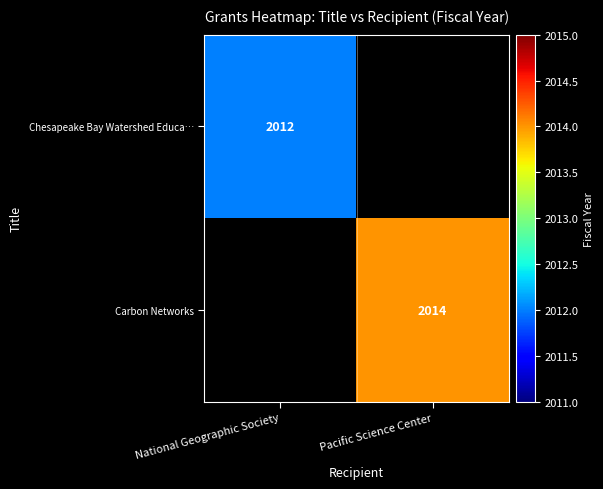

The value of Carbon Networks at Pacific Science Center is 2014. True or false?

True